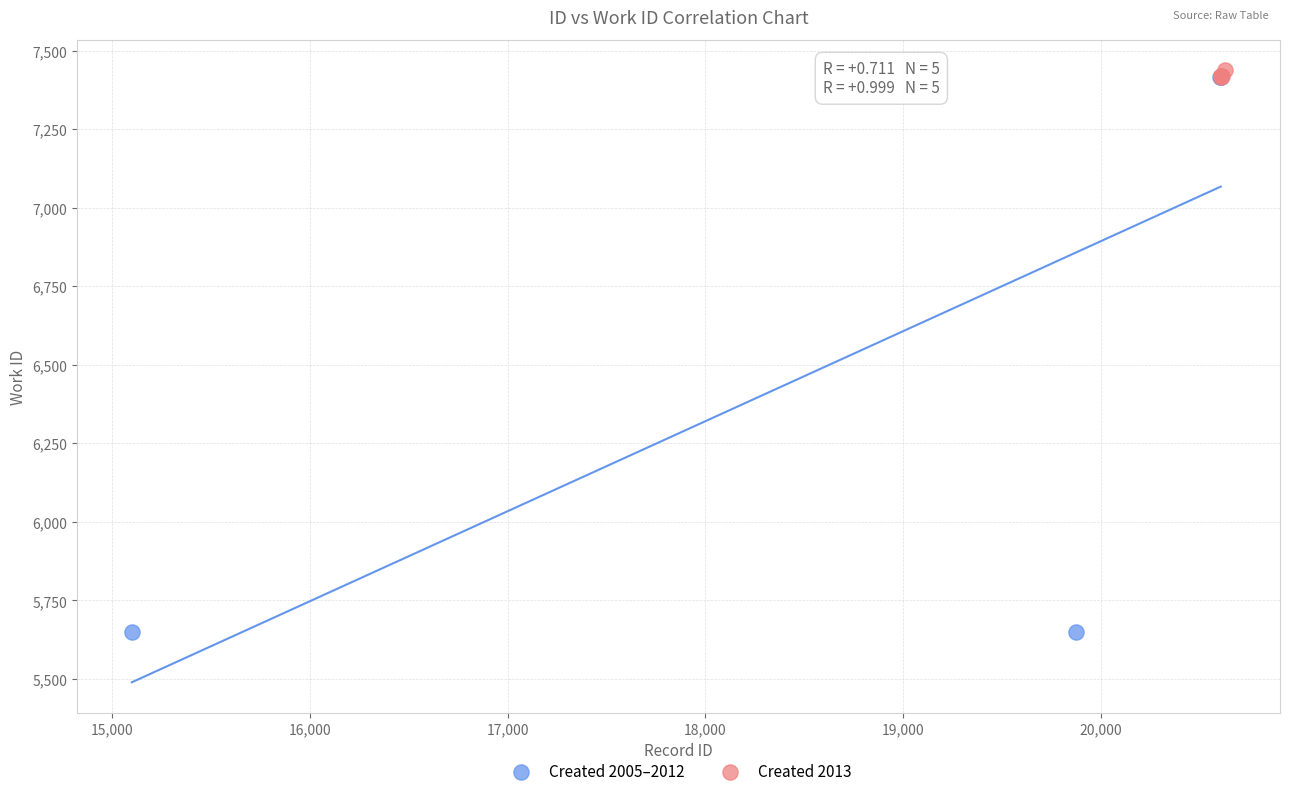

What are all the series names shown in the legend?

Created 2005–2012, Created 2013